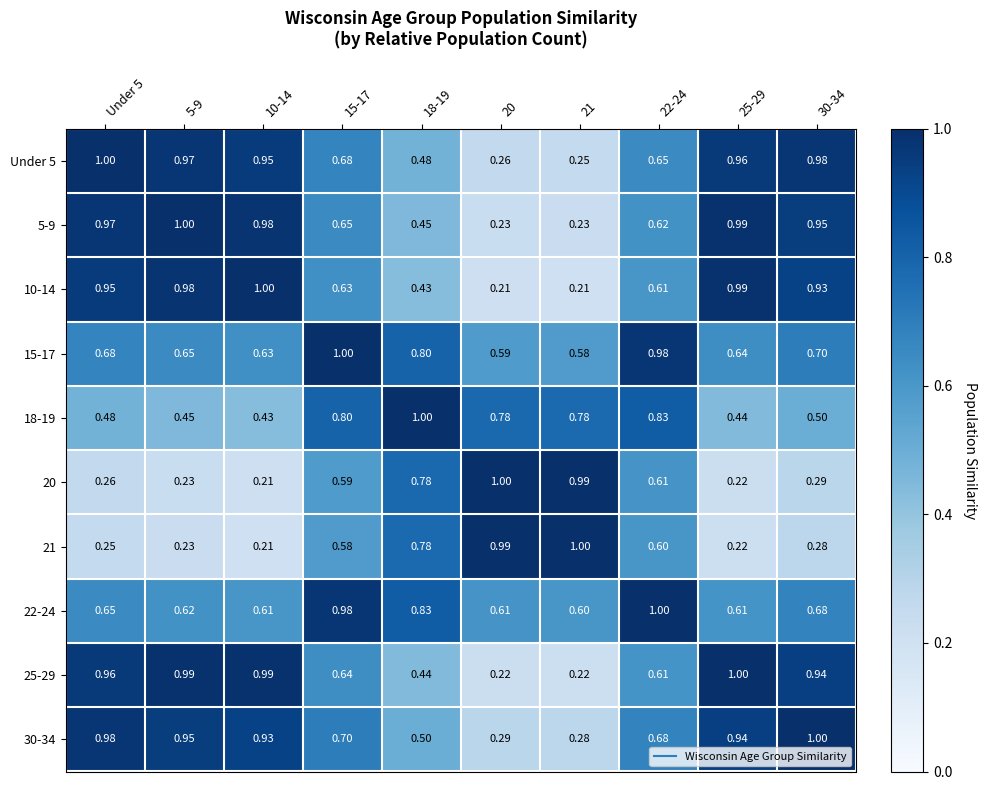

What is the total value across all series at 10-14?

6.9